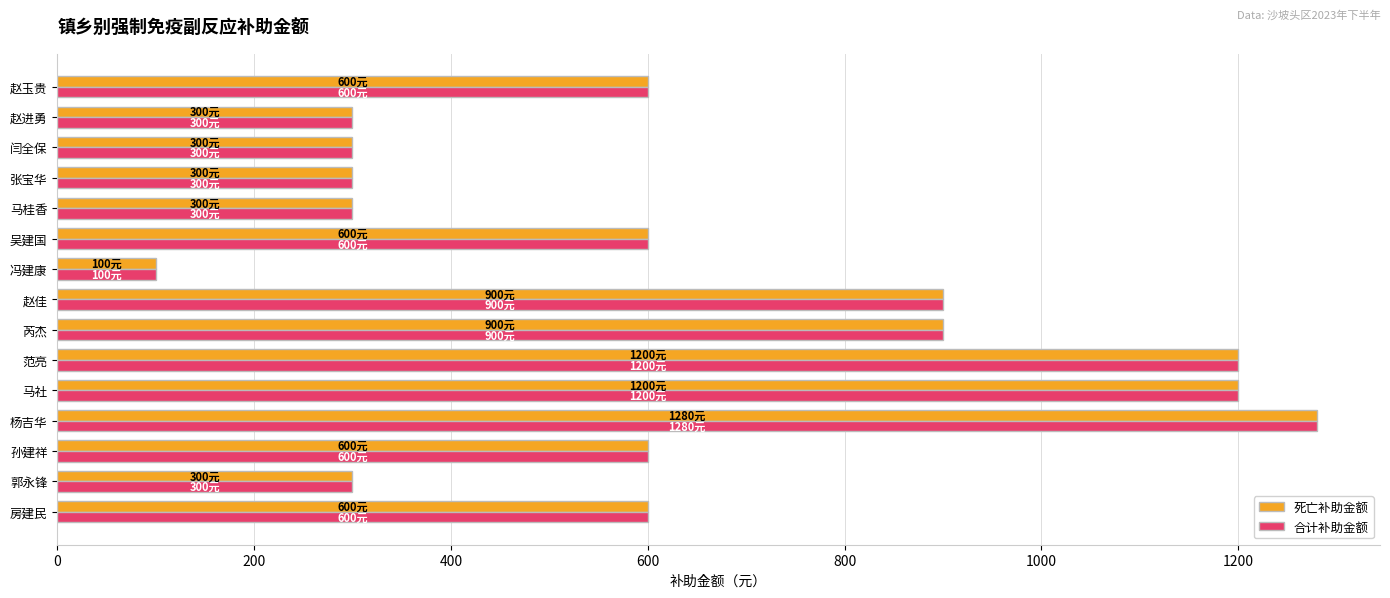

The value of 合计补助金额 at 赵进勇 is 300. True or false?

True